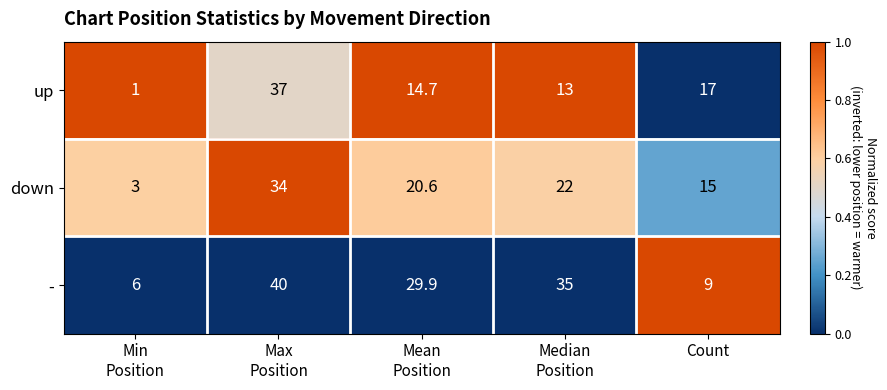

Which label corresponds to the largest value in the chart?

Max
Position